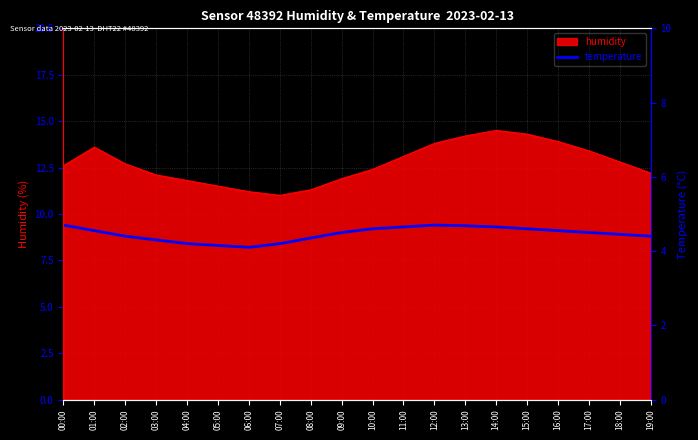

Is it true that humidity equals 14.3 at 07:00?

False